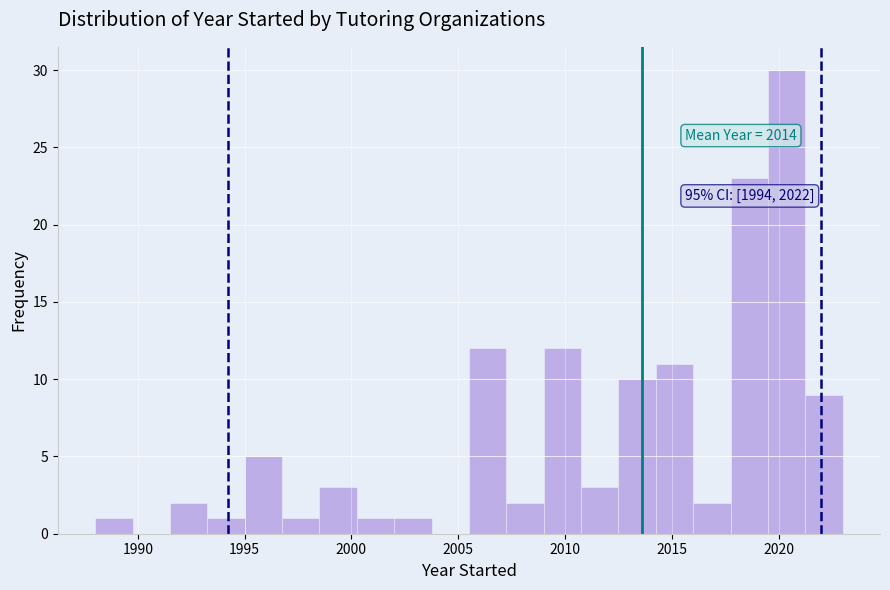

Read against the x-axis, roughly where is the centre of the tallest bar?

2020.5